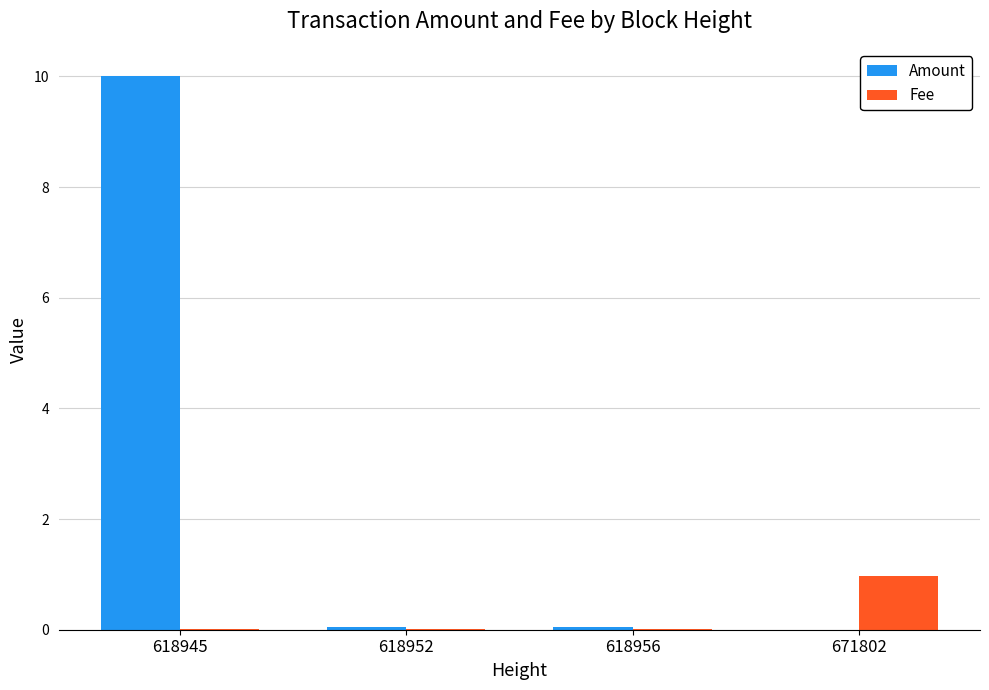

Which category has the highest value in the Fee series?

671802